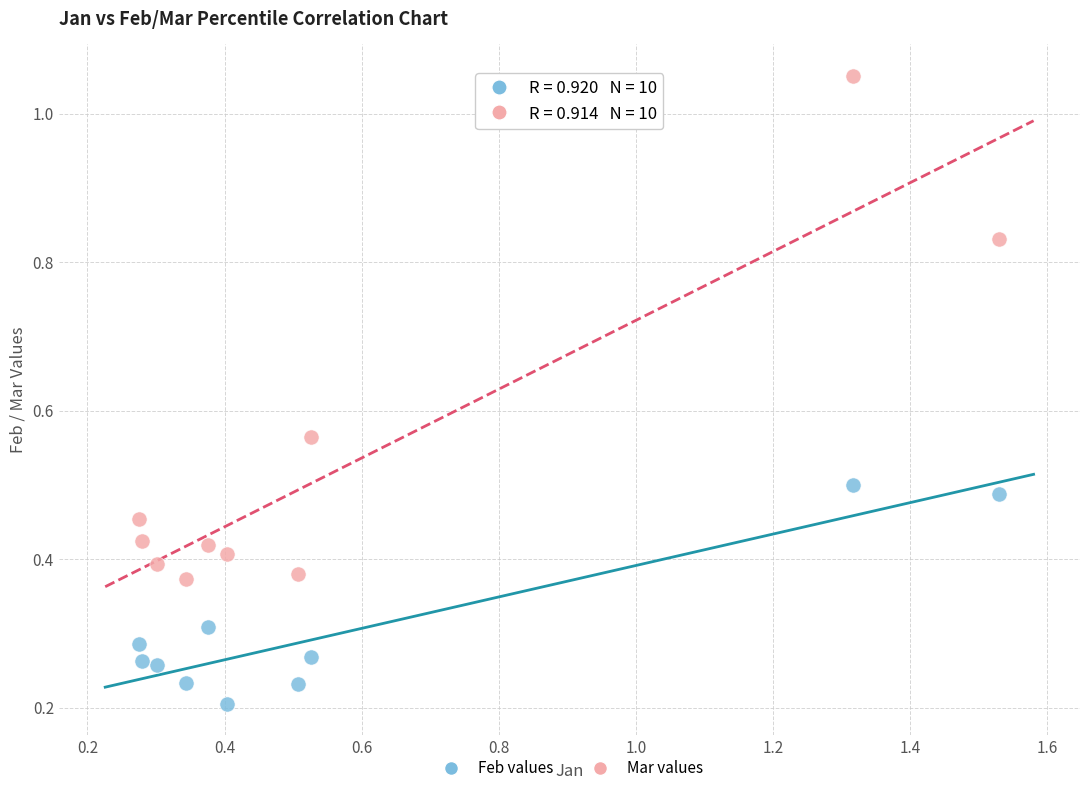

Which series contains the highest Y value?

Mar values